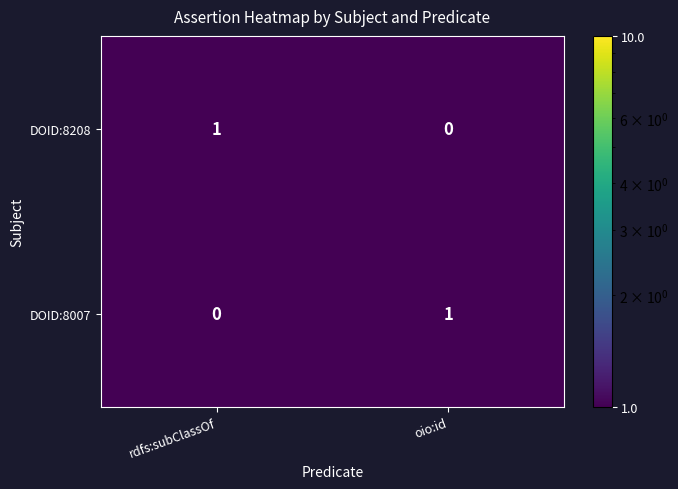

At how many categories does at least one series exceed 0?

2